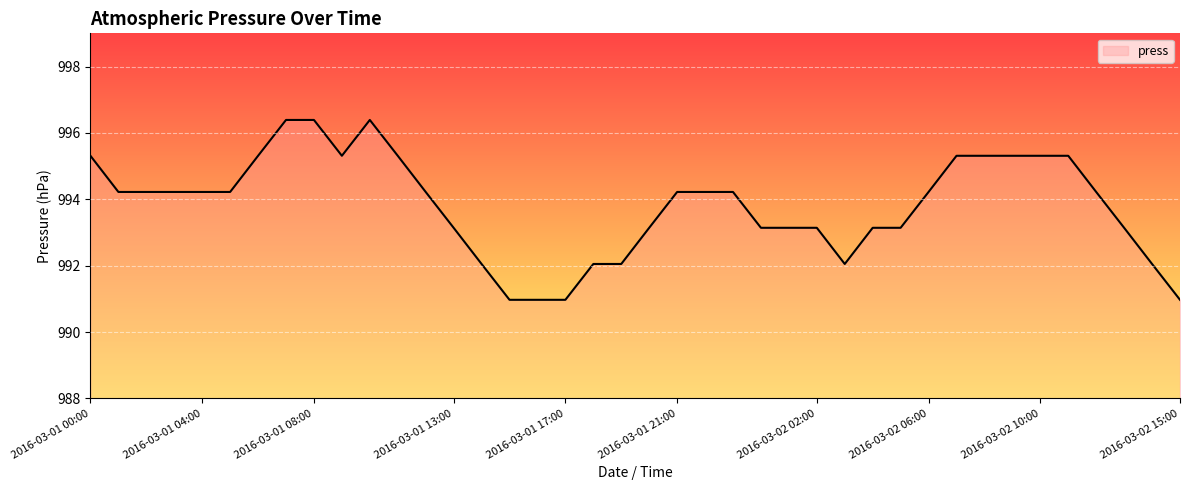

What is the difference between the maximum and minimum values?

5.4